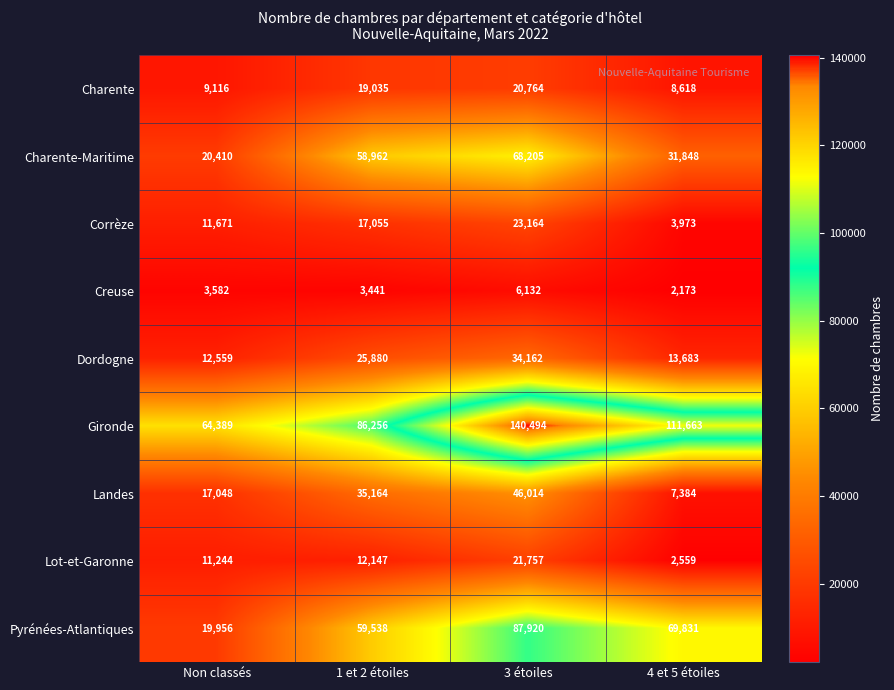

How many series are shown in this chart?

9